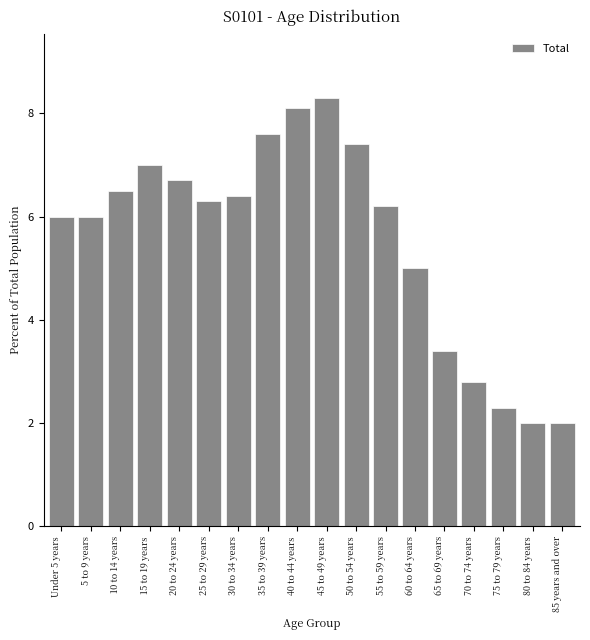

Reading left to right, transcribe all the data shown in this chart.

Under 5 years=6.0	5 to 9 years=6.0	10 to 14 years=6.5	15 to 19 years=7.0	20 to 24 years=6.7	25 to 29 years=6.3	30 to 34 years=6.4	35 to 39 years=7.6	40 to 44 years=8.1	45 to 49 years=8.3	50 to 54 years=7.4	55 to 59 years=6.2	60 to 64 years=5.0	65 to 69 years=3.4	70 to 74 years=2.8	75 to 79 years=2.3	80 to 84 years=2.0	85 years and over=2.0